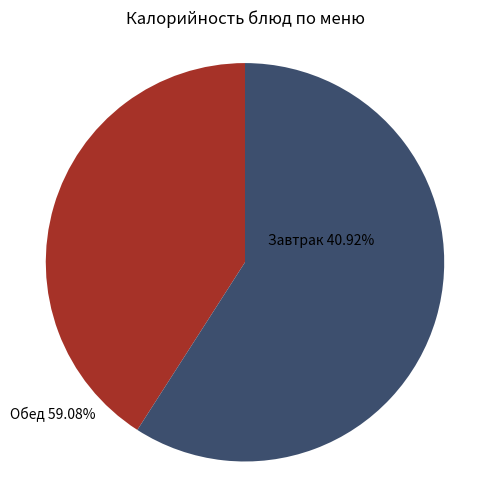

Which slice is the smallest?

Завтрак